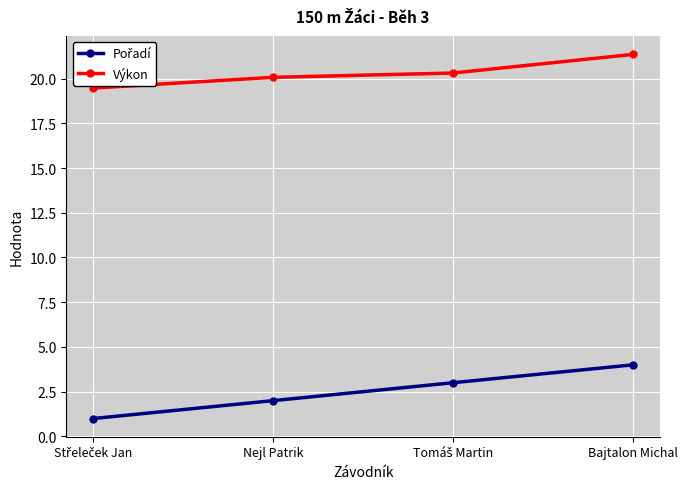

What is the sum of the Výkon values at Bajtalon Michal and Nejl Patrik?

41.4